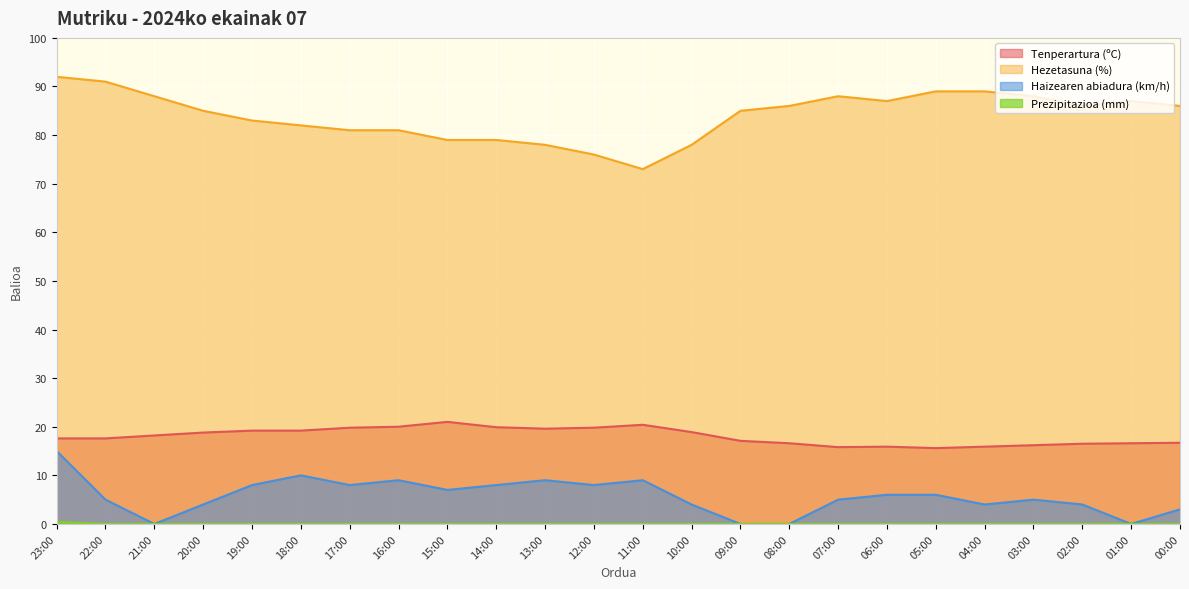

How many interior local valleys does the Haizearen abiadura (km/h) series have?

6